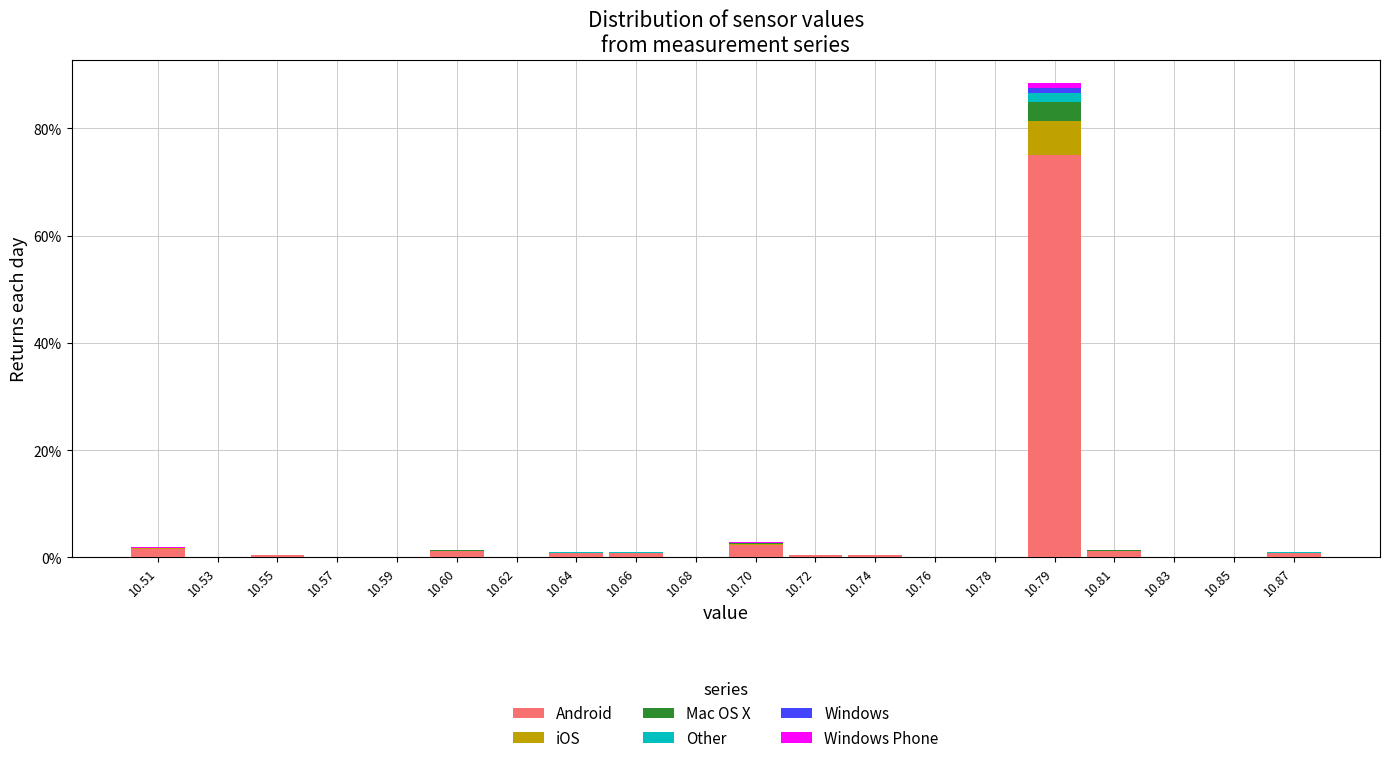

Are the bars horizontal?

No